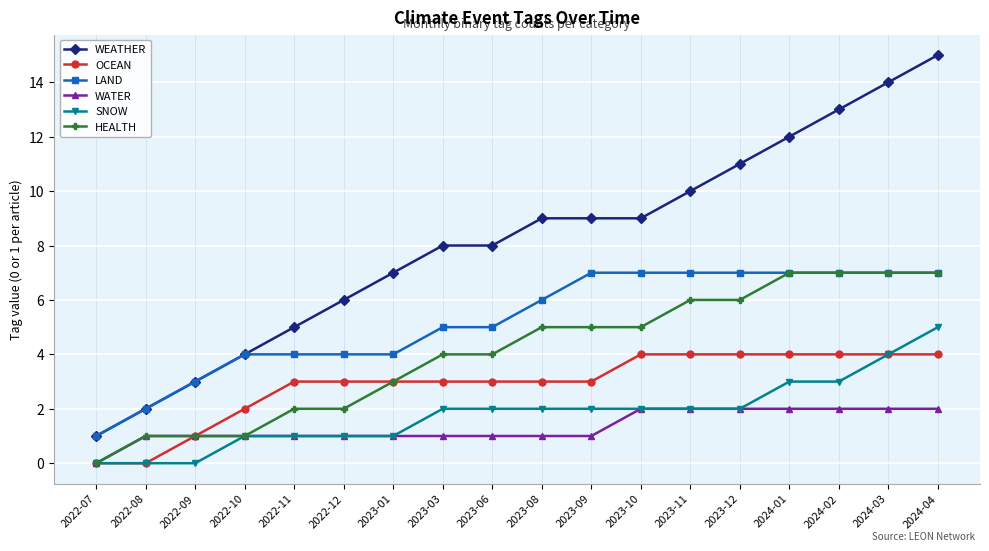

Read the LAND value at 2023-03.

5